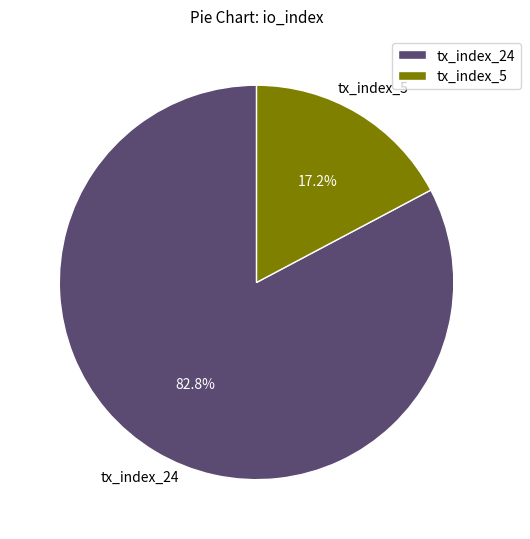

Count the number of slices in the pie.

2